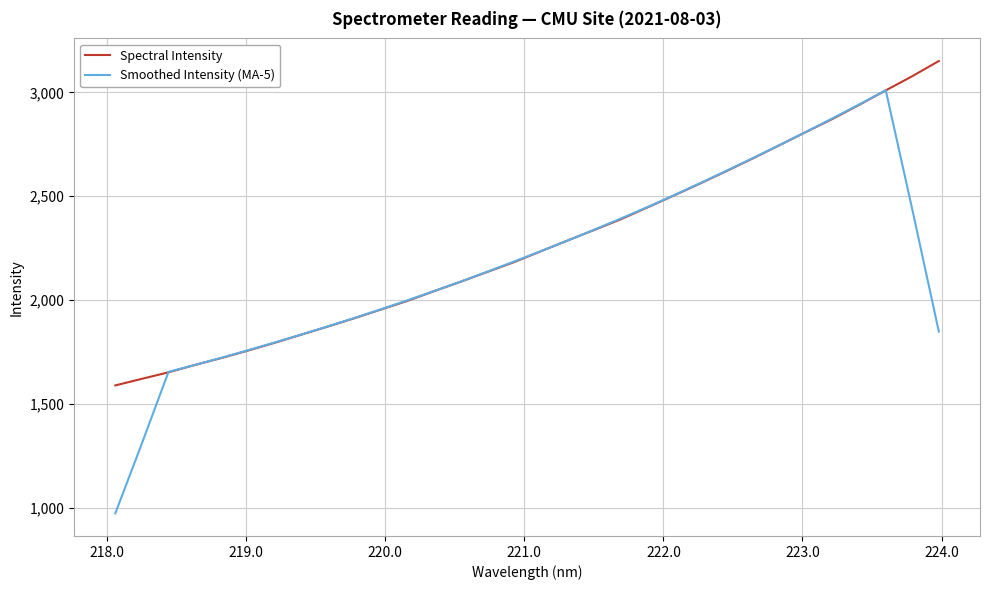

Which series has the widest spread of values?

Smoothed Intensity (MA-5)